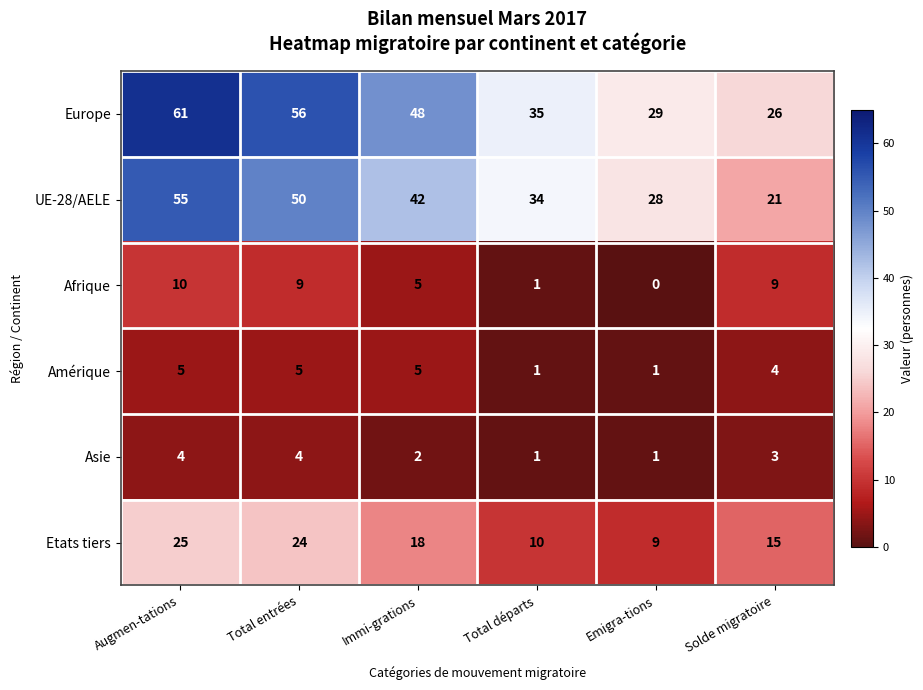

Is it true that Etats tiers equals 24 at Solde migratoire?

False